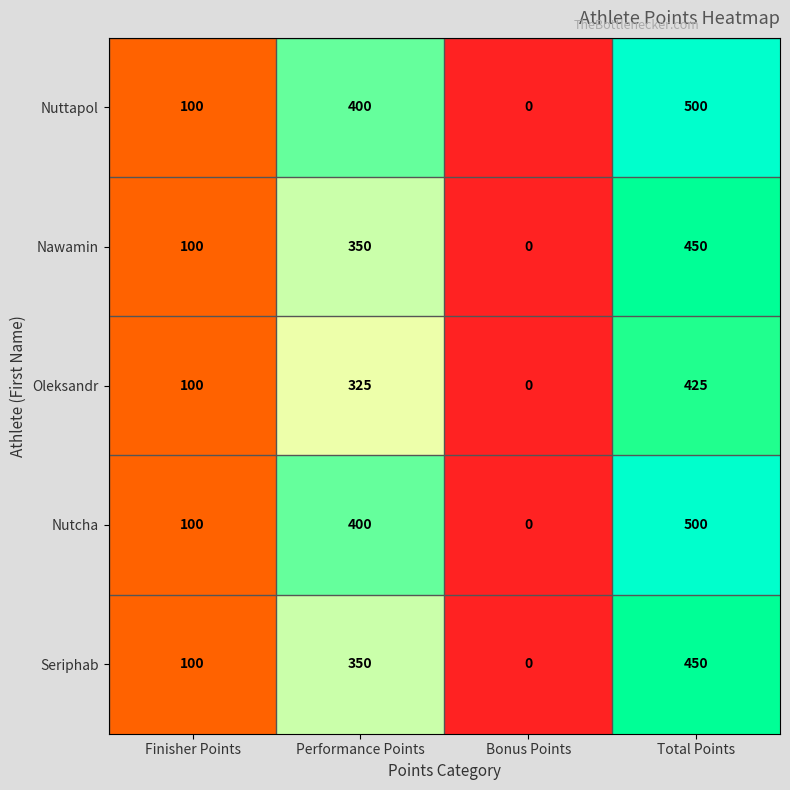

Reading right to left, what are all the values shown in this chart?

Nuttapol: Total Points=500	Bonus Points=0	Performance Points=400	Finisher Points=100
Nawamin: Total Points=450	Bonus Points=0	Performance Points=350	Finisher Points=100
Oleksandr: Total Points=425	Bonus Points=0	Performance Points=325	Finisher Points=100
Nutcha: Total Points=500	Bonus Points=0	Performance Points=400	Finisher Points=100
Seriphab: Total Points=450	Bonus Points=0	Performance Points=350	Finisher Points=100